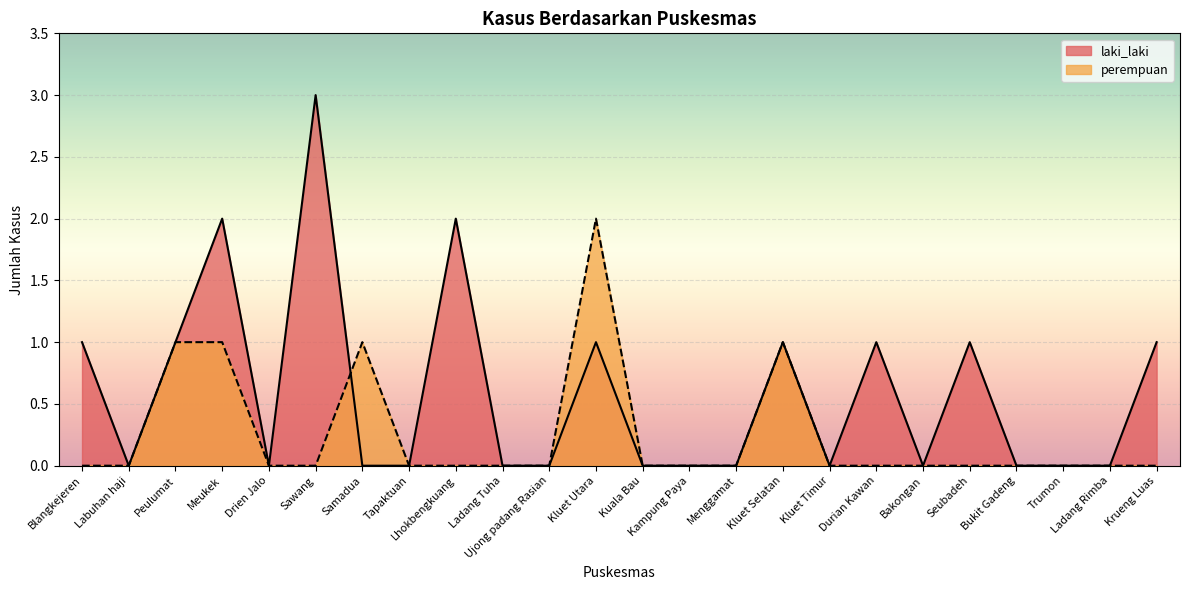

How many lines are shown in the chart?

2